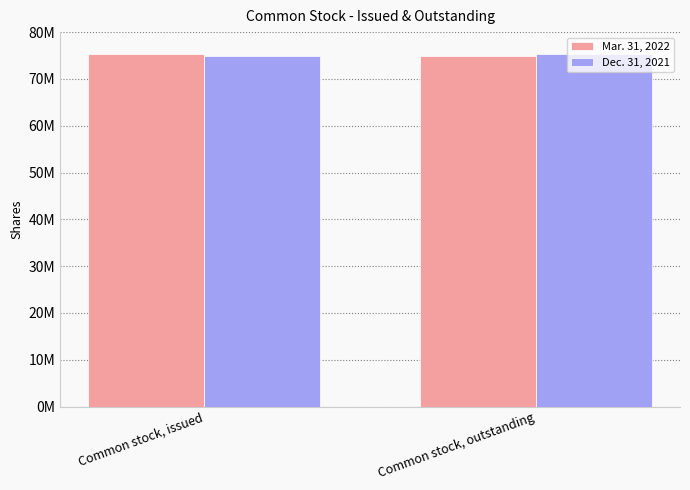

What is the label of the 2nd bar from the left?

Common stock, outstanding